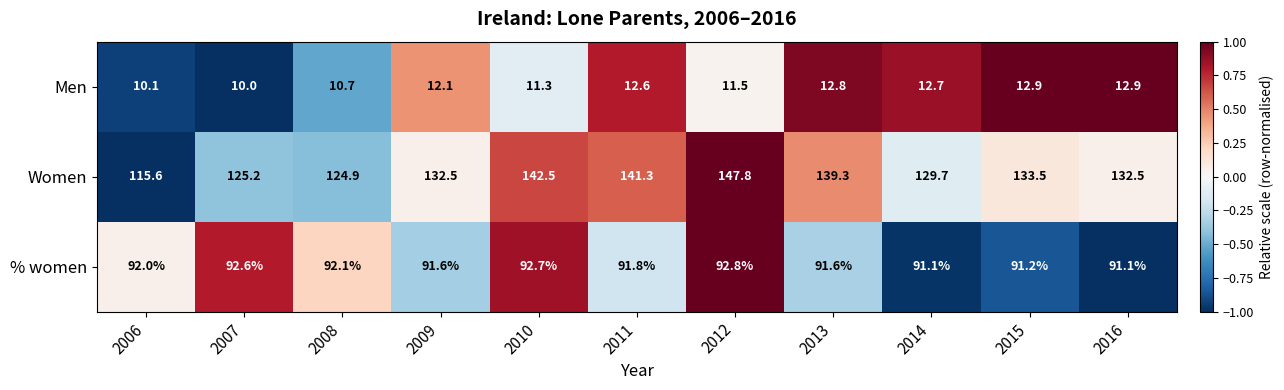

Between 2010 and 2011, which series saw the biggest shift?

Men